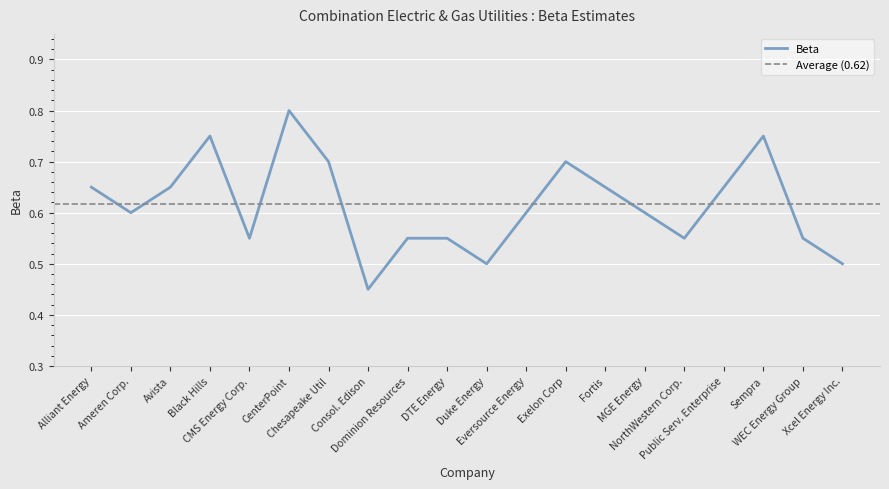

What is the greatest value displayed?

0.8